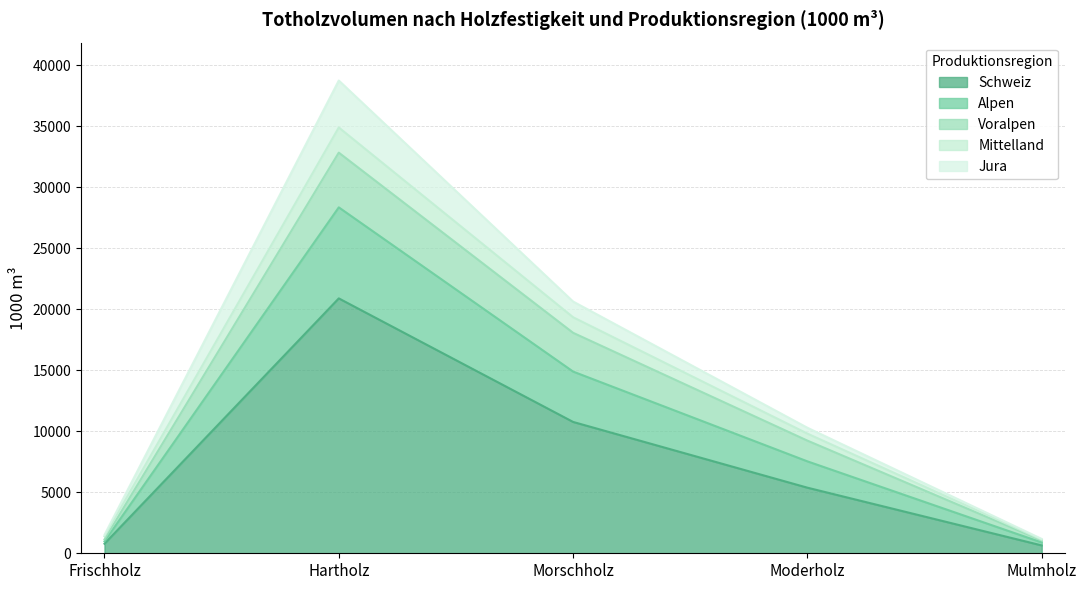

At which label does Schweiz first exceed 5379?

Hartholz